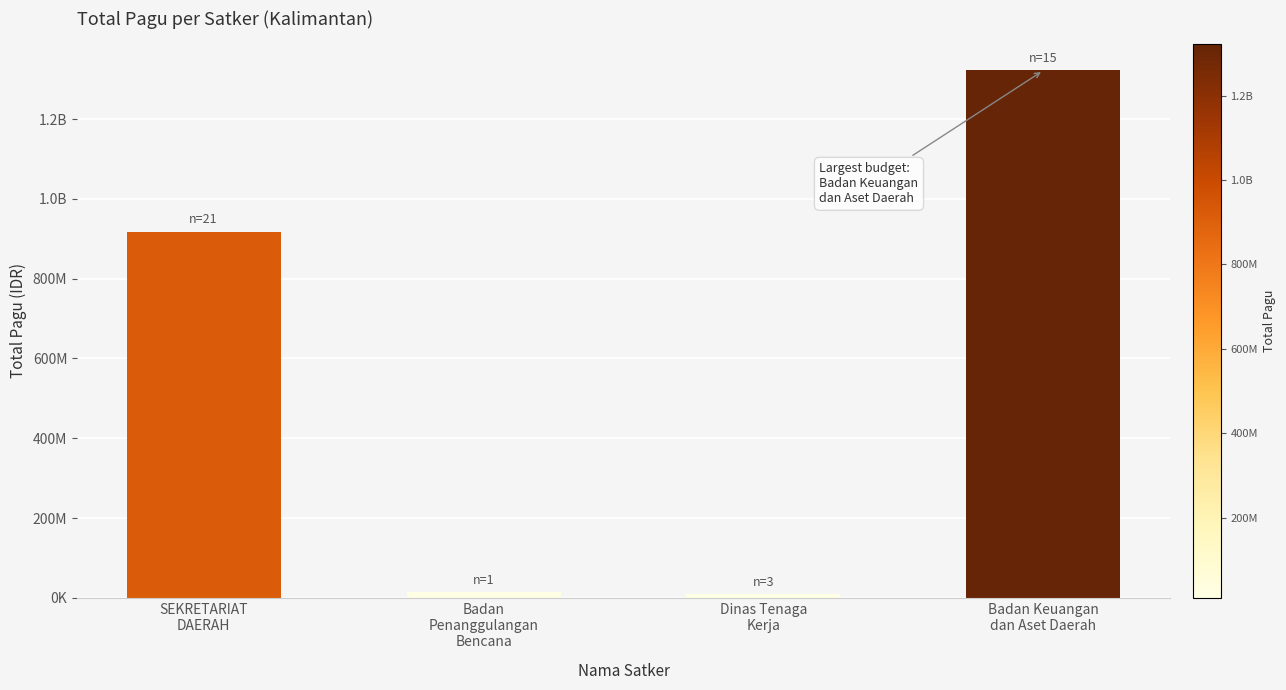

Does the chart contain any negative values?

No